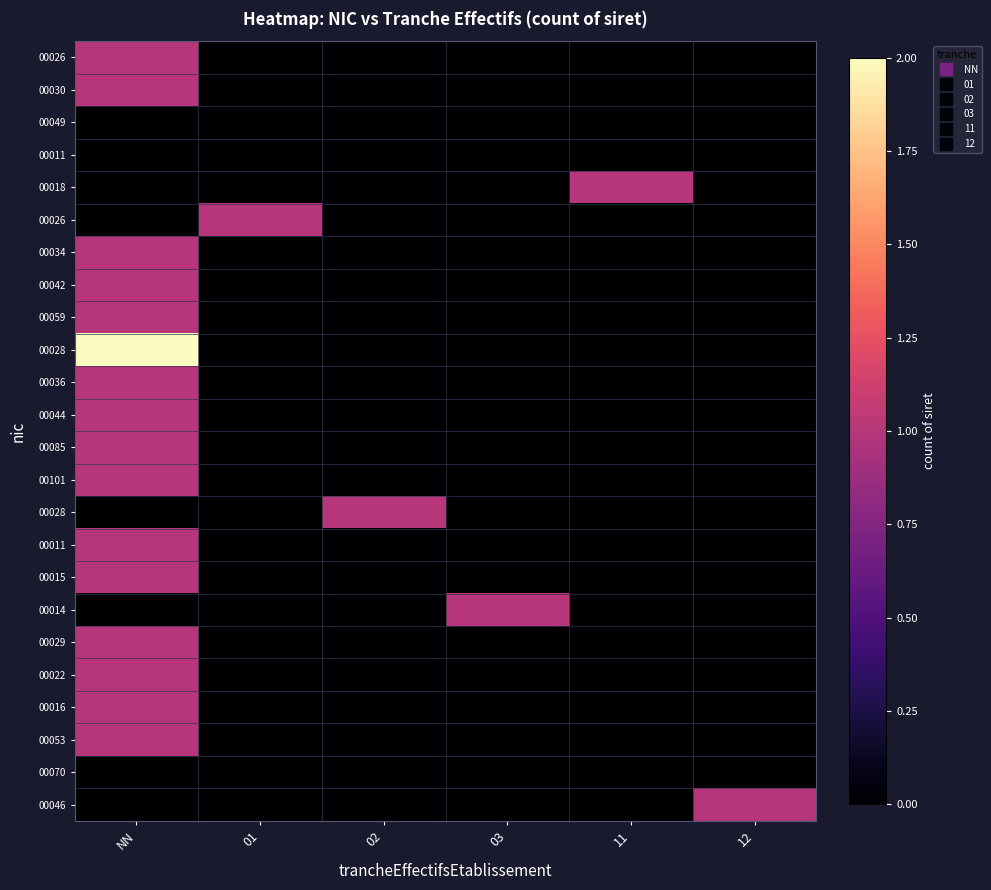

Between 11 and NN, which is larger?

NN